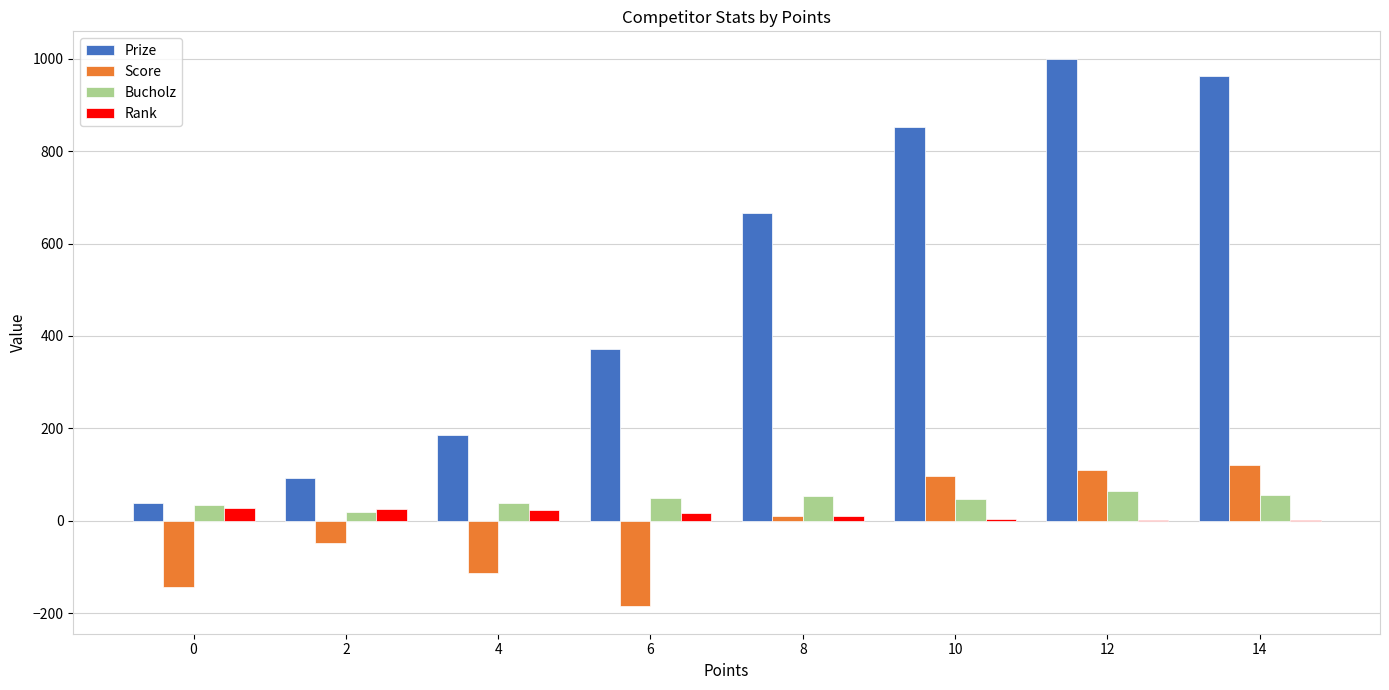

What is the sum of all Prize values?

4170